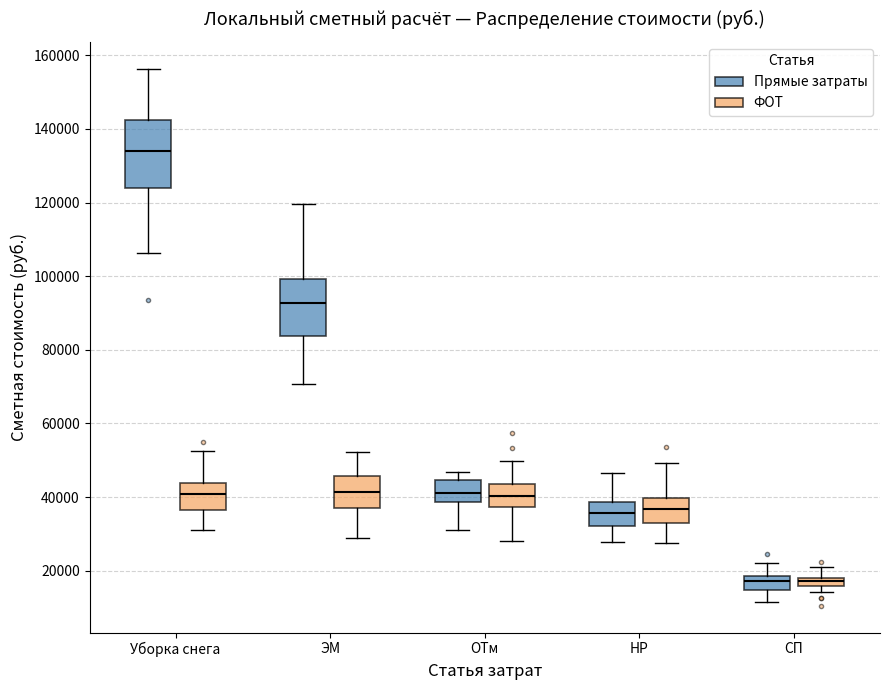

Which box's median line is the highest?

Уборка снега (Прямые затраты)